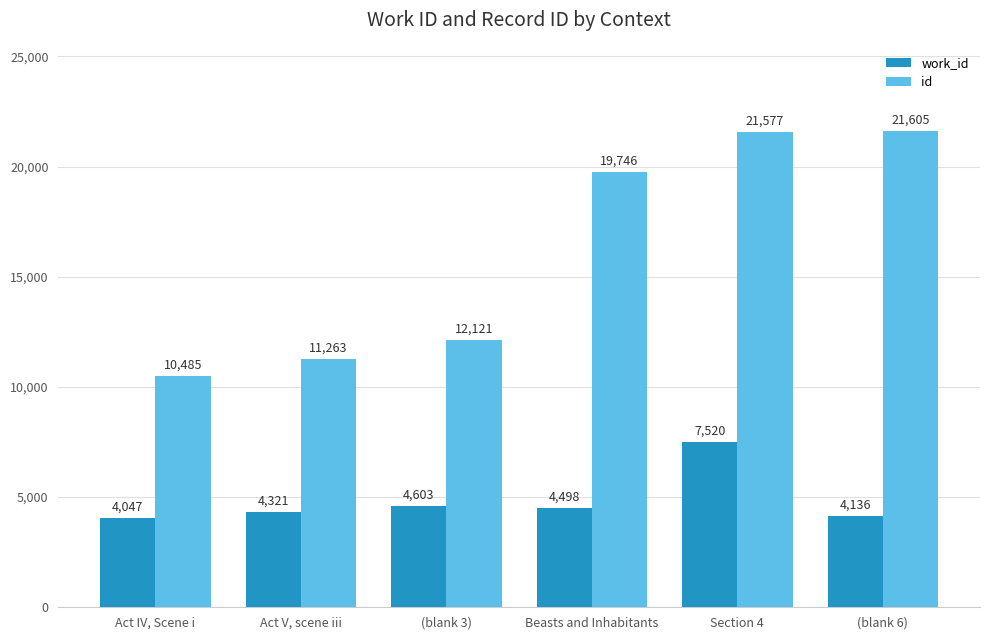

Read the id value at Beasts and Inhabitants, to the nearest 100.

19700